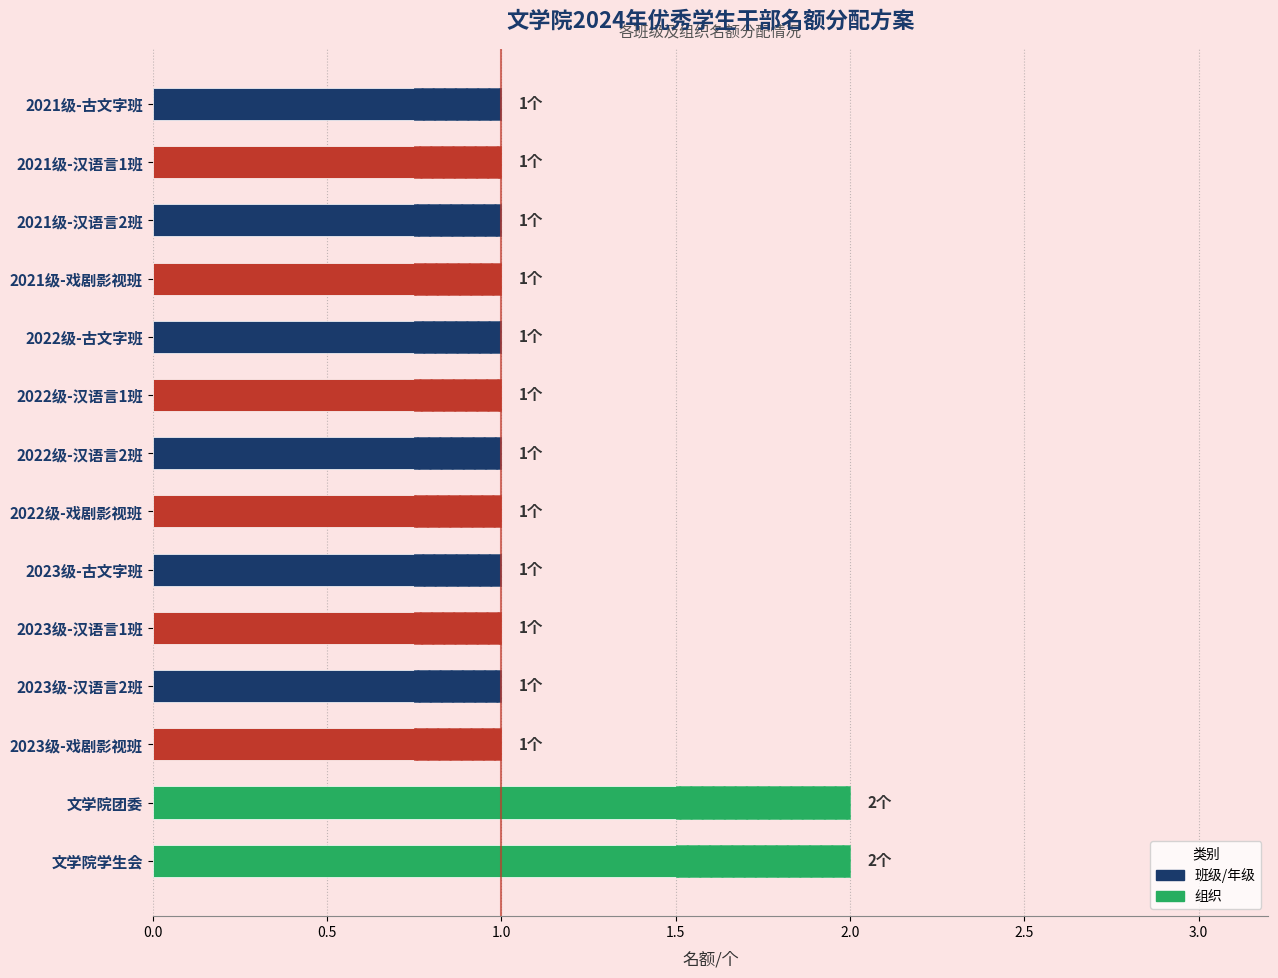

Are the bars horizontal?

Yes